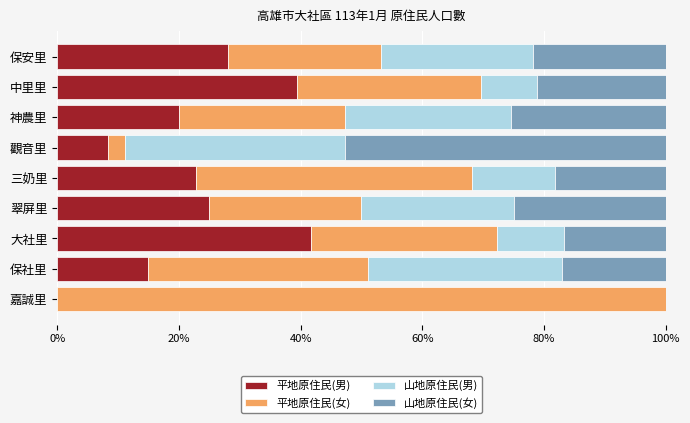

What is the highest value of the 平地原住民(男) series?

41.7